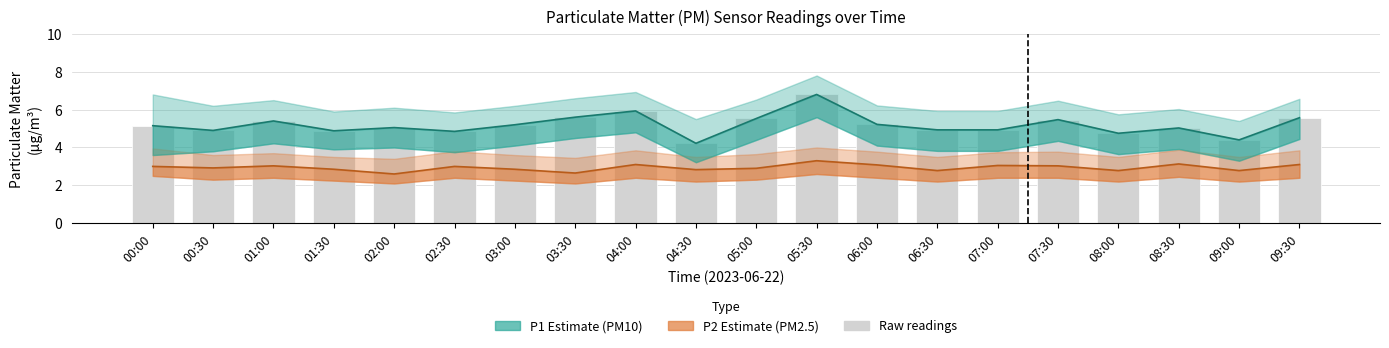

What is the average value of the P2 (PM2.5) series?

2.9